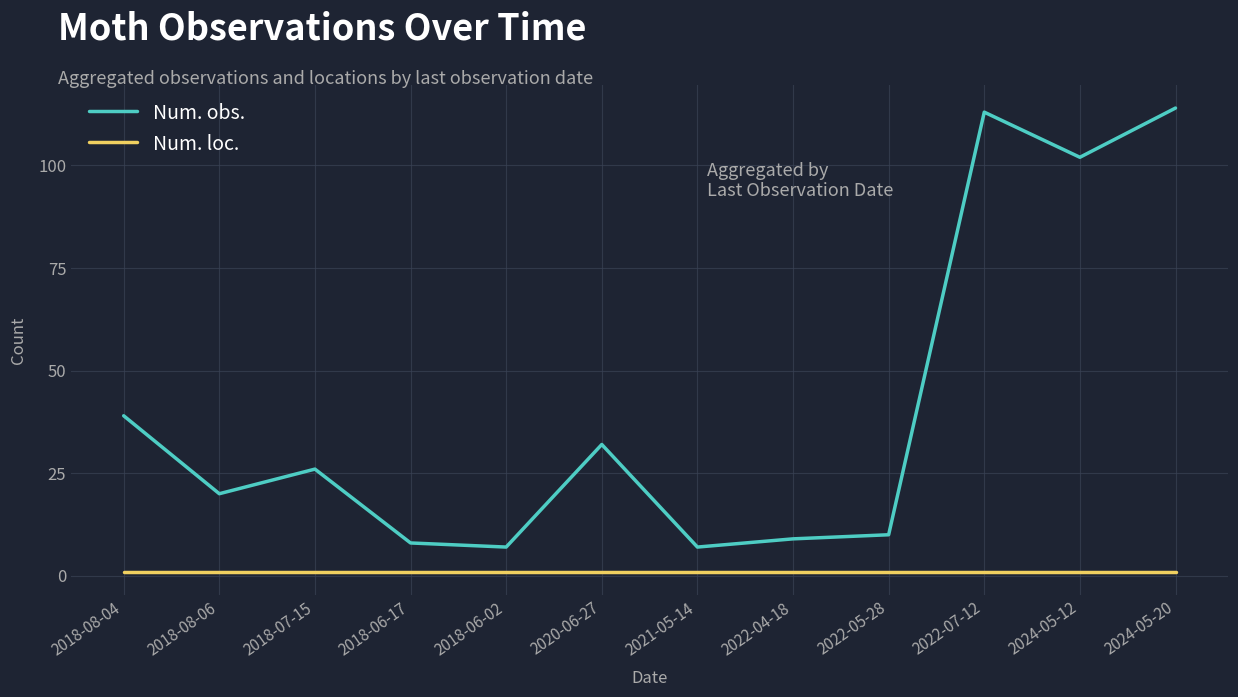

True or false: Num. loc. and Num. obs. cross at least once.

False